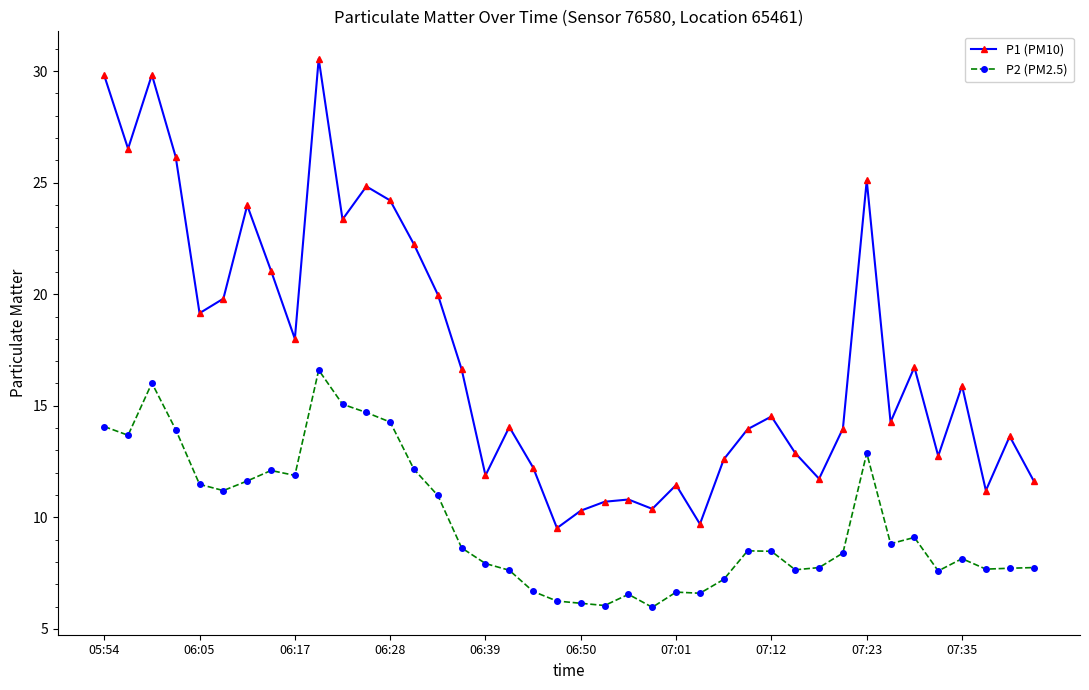

List the series in order of their peak value, lowest first.

P2 (PM2.5), P1 (PM10)